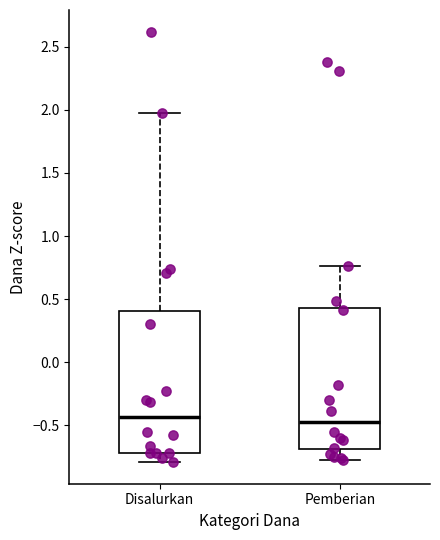

Reading left to right, transcribe this box plot: for each box, give where its median line is, the range the box spans, and where its two whiskers end, as read against the y-axis. The values are not printed on the chart, so give them approximately, as read against the axis.

Disalurkan: median -0.45, box -0.70 to 0.40, whiskers -0.80 to 1.95
Pemberian: median -0.45, box -0.70 to 0.45, whiskers -0.75 to 0.75